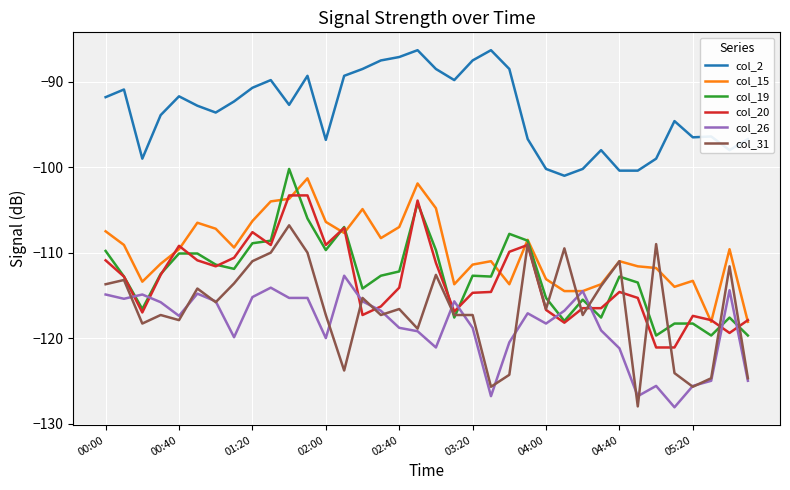

Which series has the largest range (max minus min)?

col_31